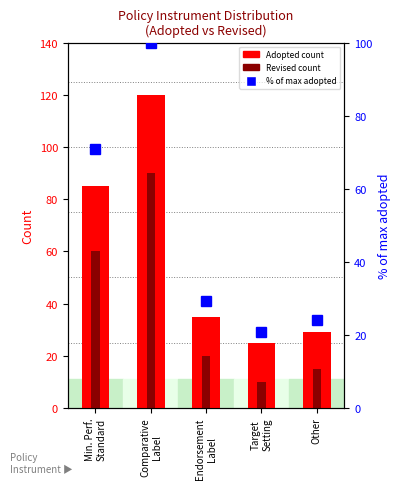

What is the label of the 1st bar from the right?

Other